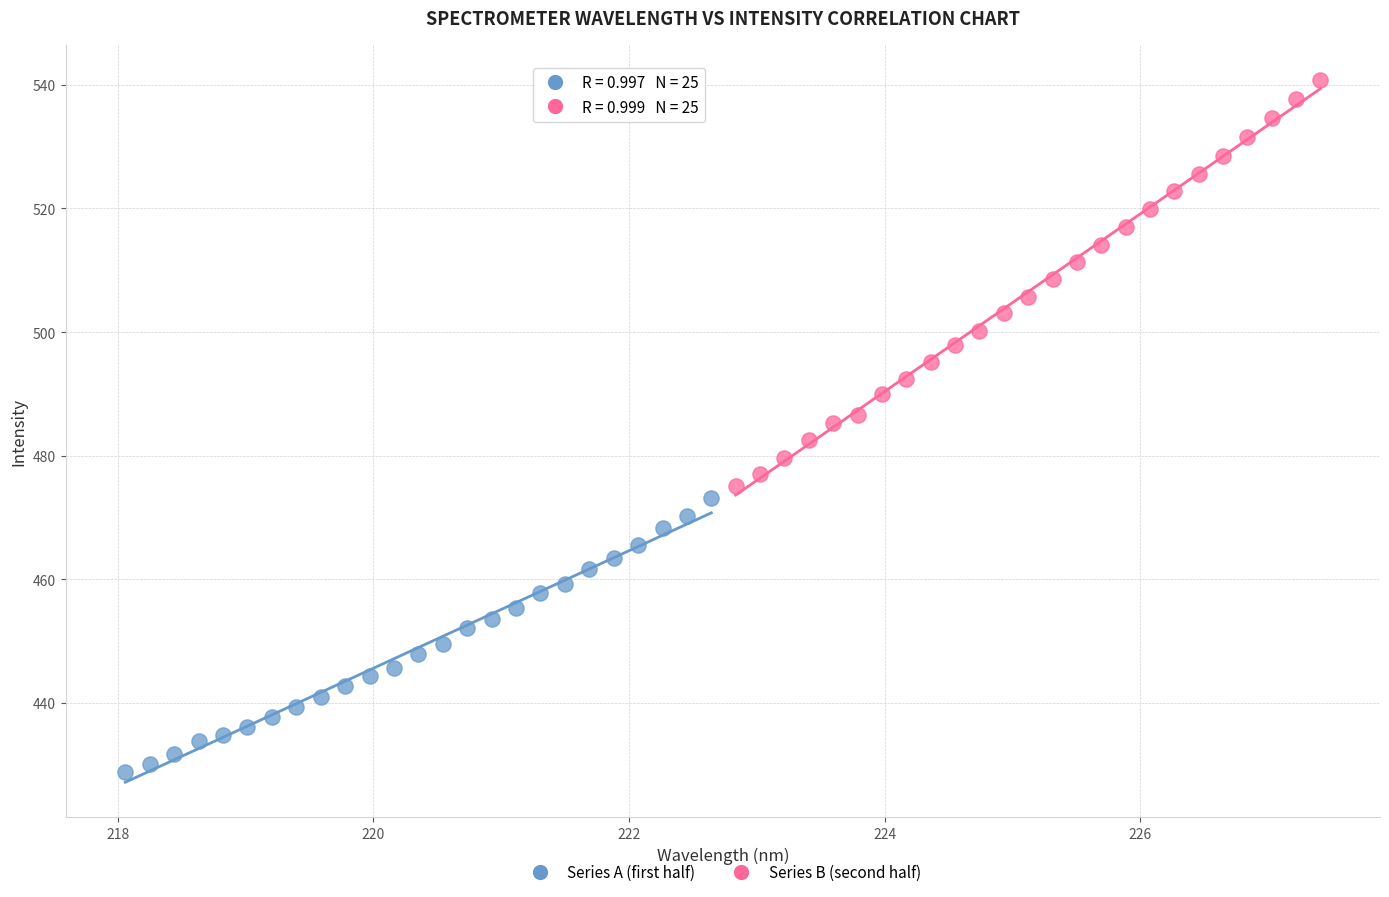

Which series reaches the minimum Y coordinate?

Series A (first half)